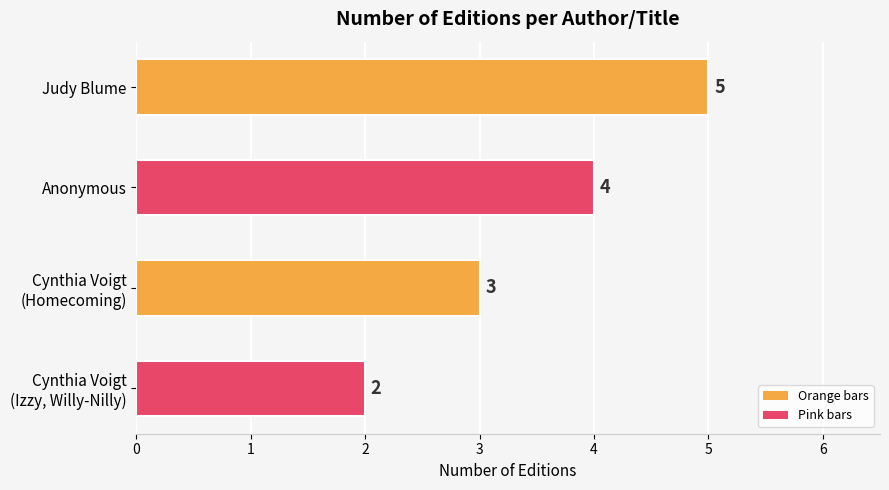

True or false: the data shows 2 at Anonymous.

False